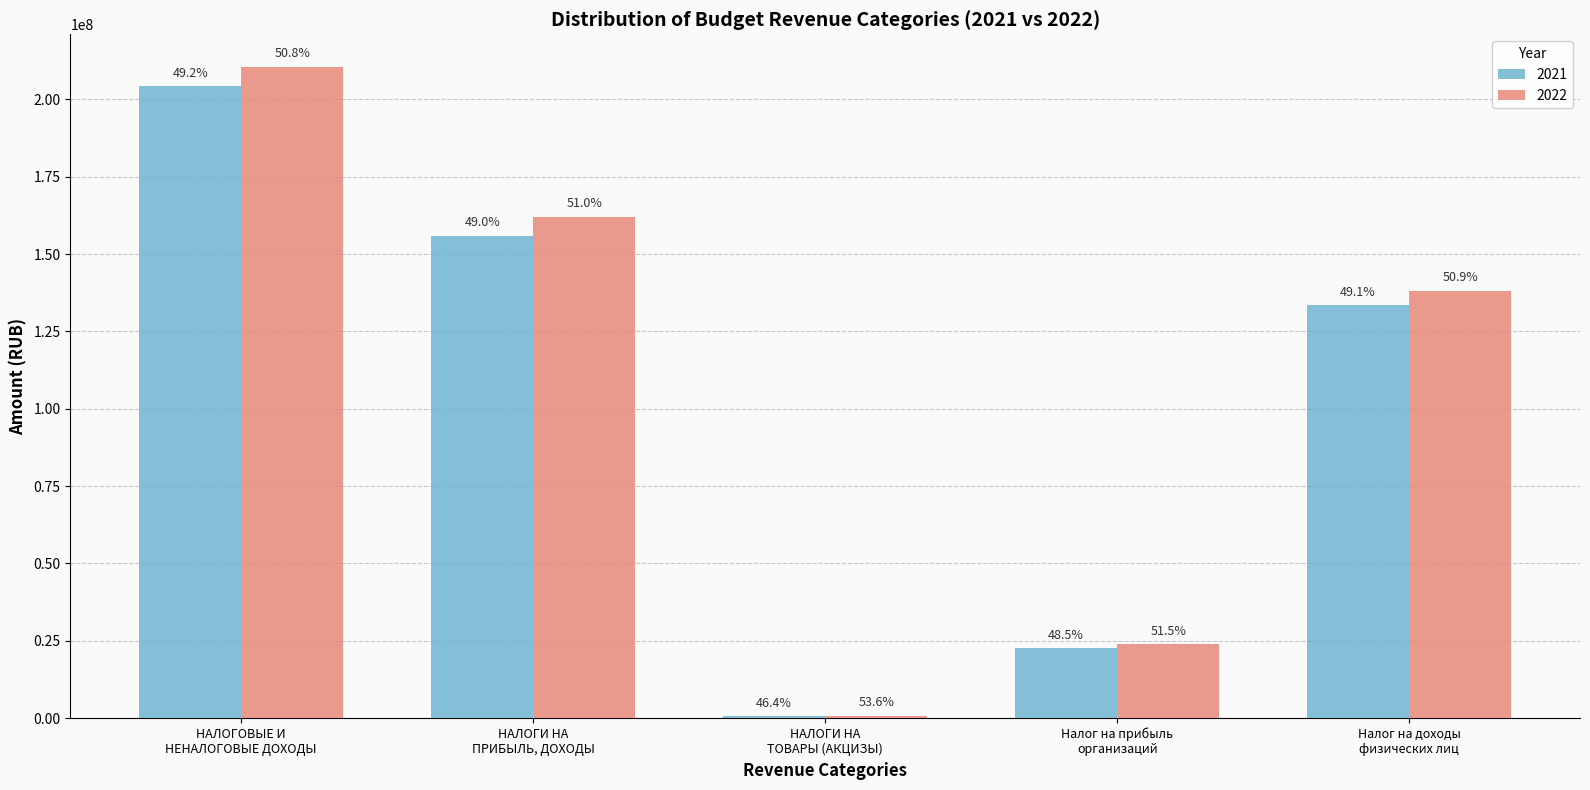

What is the label of the 1st bar from the right?

Налог на доходы
физических лиц